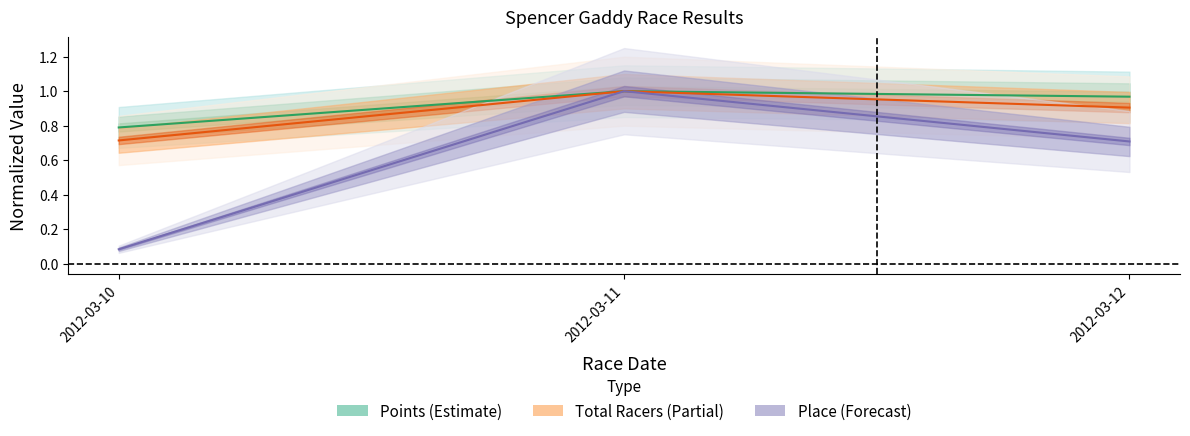

Is it true that Place equals 0.1 at 2012-03-10?

True